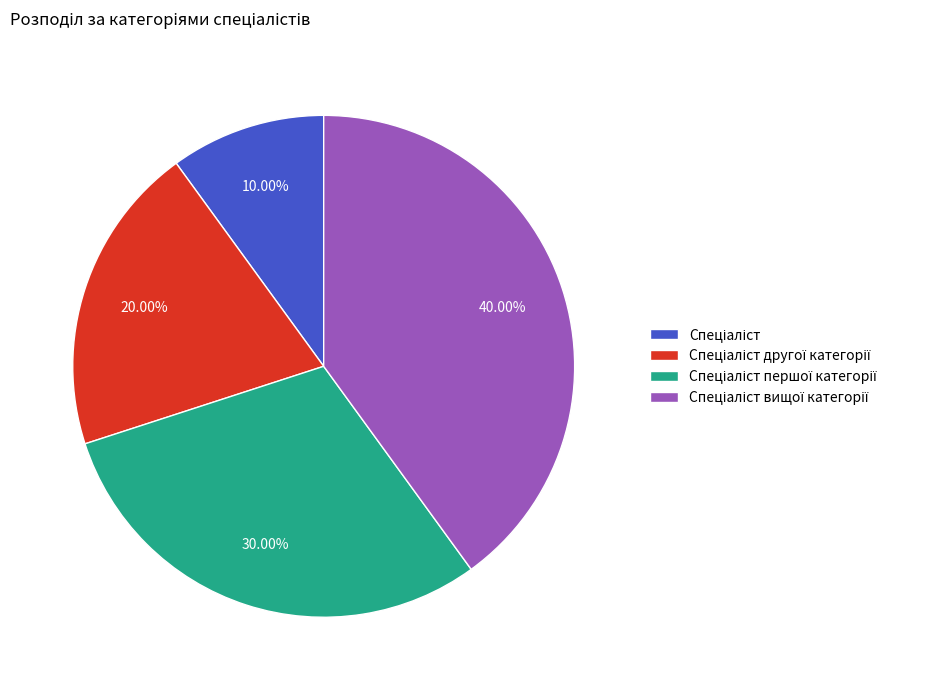

Does any single category account for the majority?

No